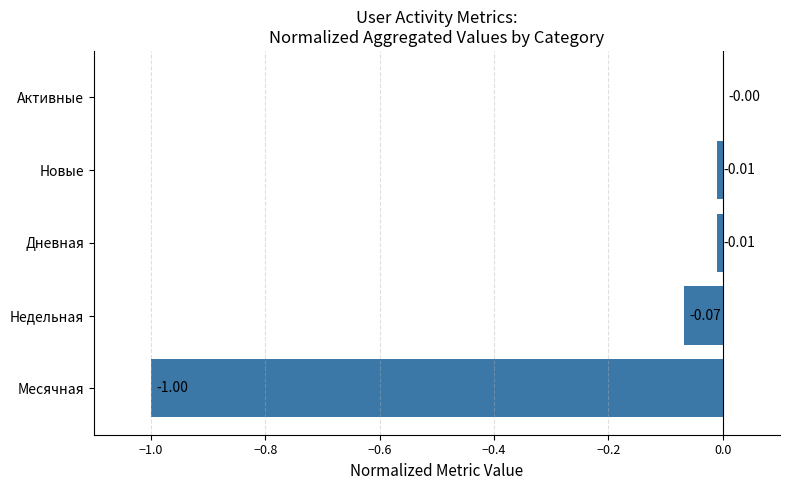

Which has a higher value, Новые or Активные?

Активные